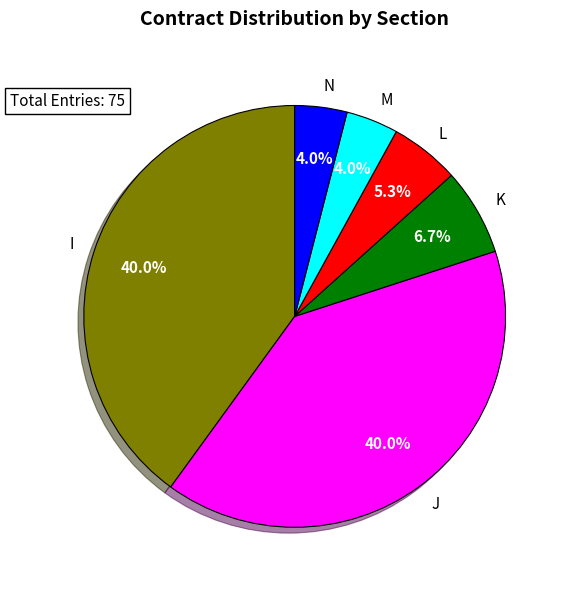

What portion of the pie excludes N?

96.0%